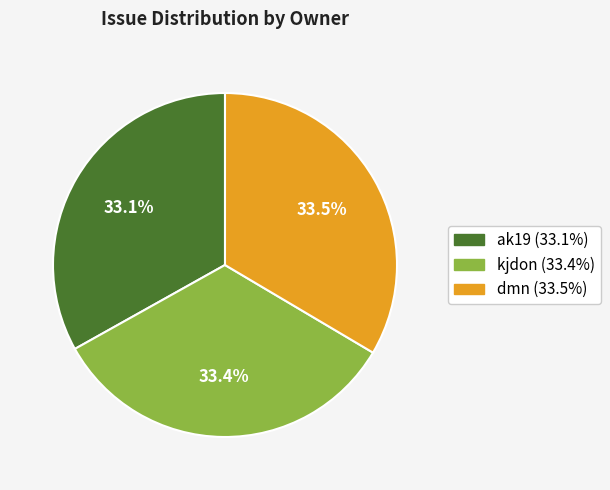

To the nearest percent, what percentage of the pie is kjdon?

33%